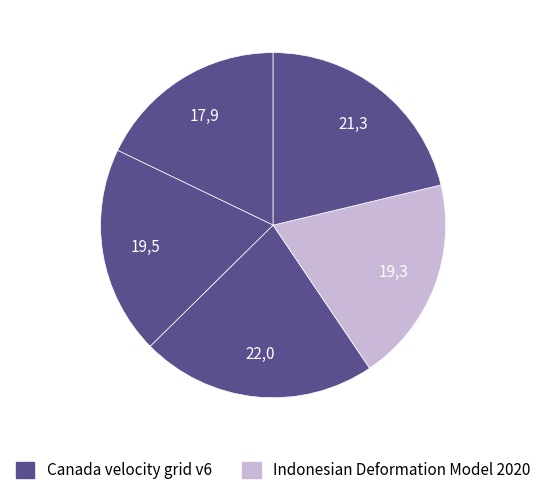

How many segments does this pie chart have?

5